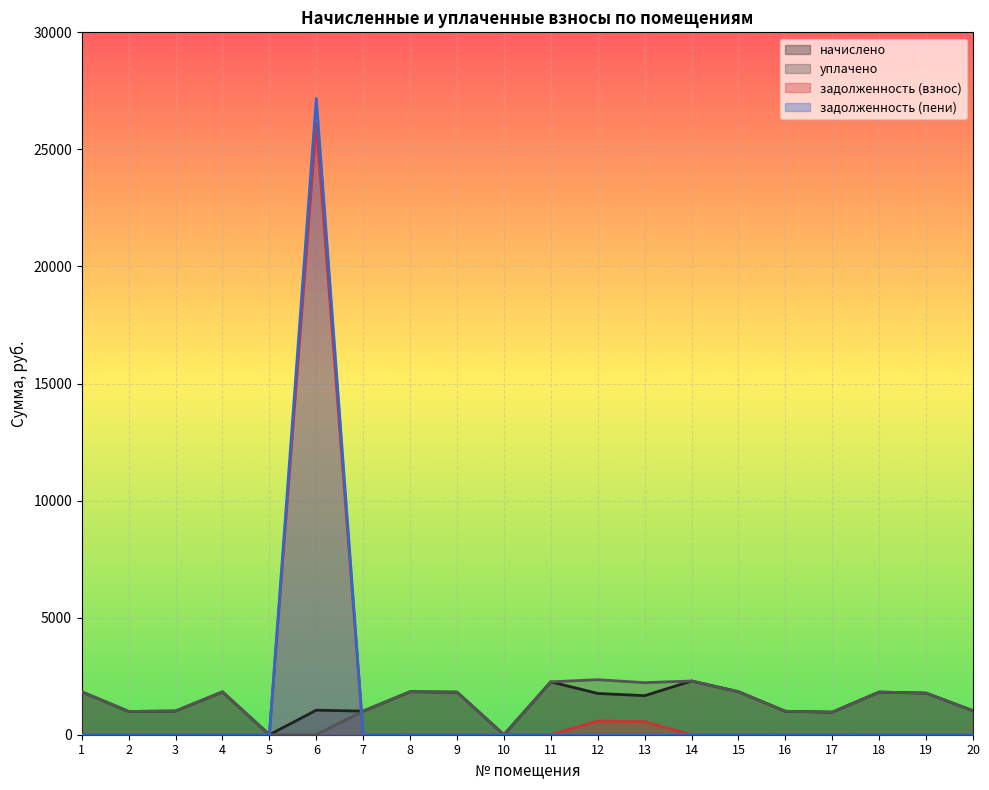

What are all the series names shown in the legend?

начислено, уплачено, задолженность (взнос), задолженность (пени)